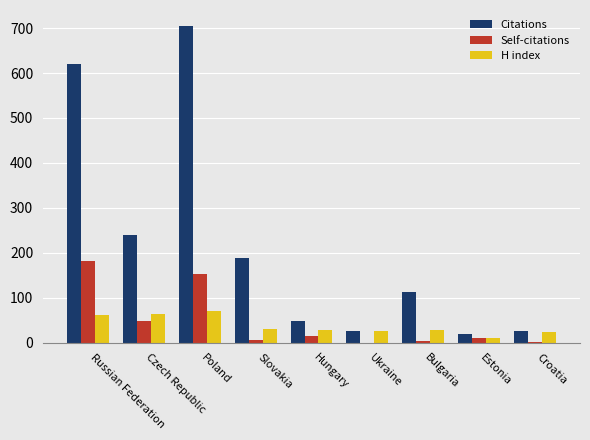

The H index series shows 28 at Bulgaria. True or false?

True